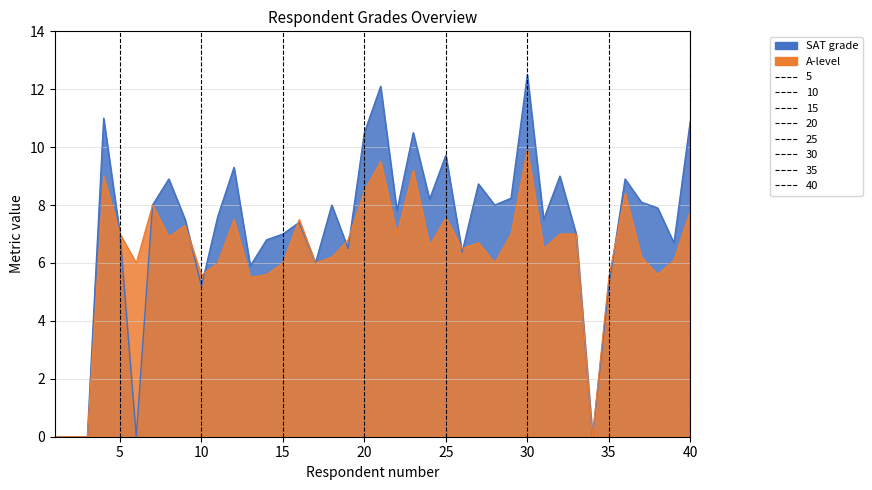

What is the difference between the second highest and minimum values in the A-level series?

9.5